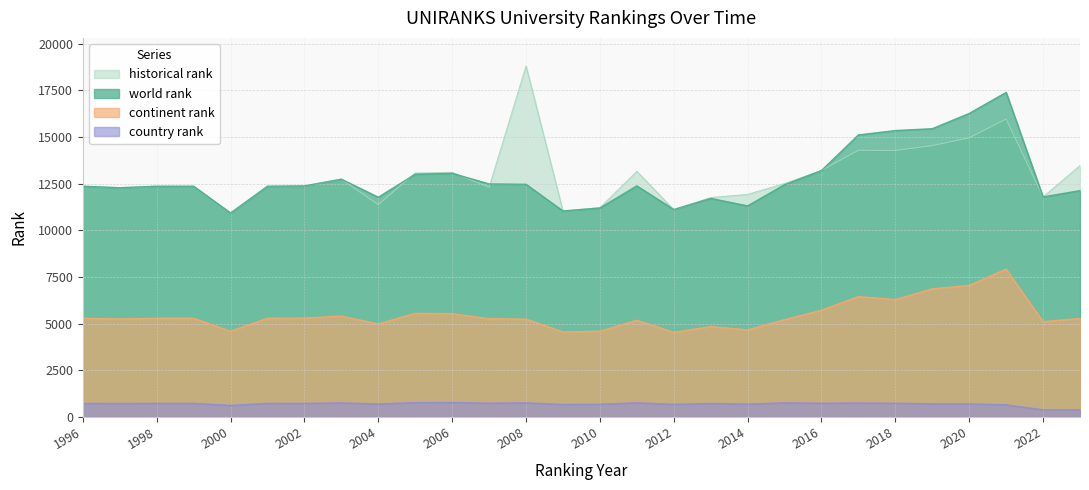

At which category does continent rank reach its first local peak?

2003